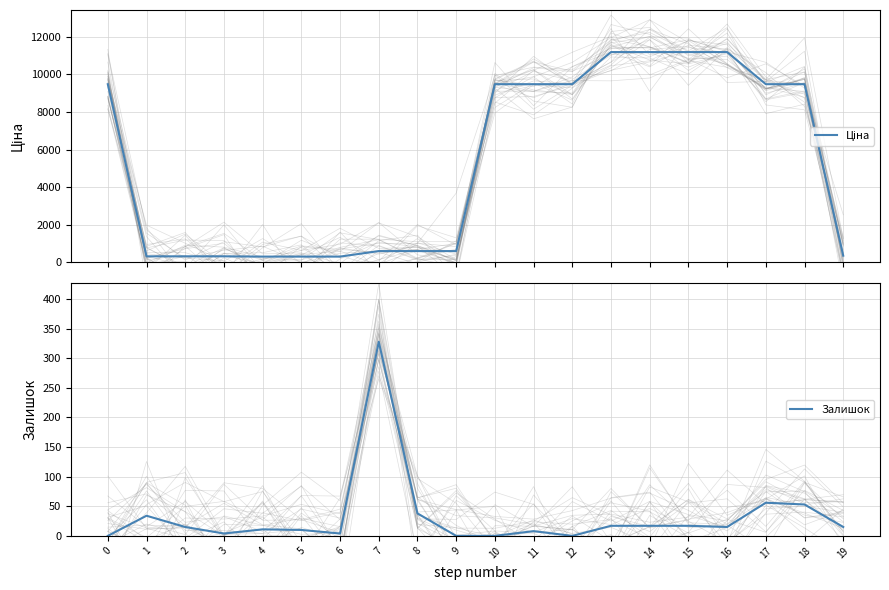

The value of Залишок at 14 is 17.0. True or false?

True